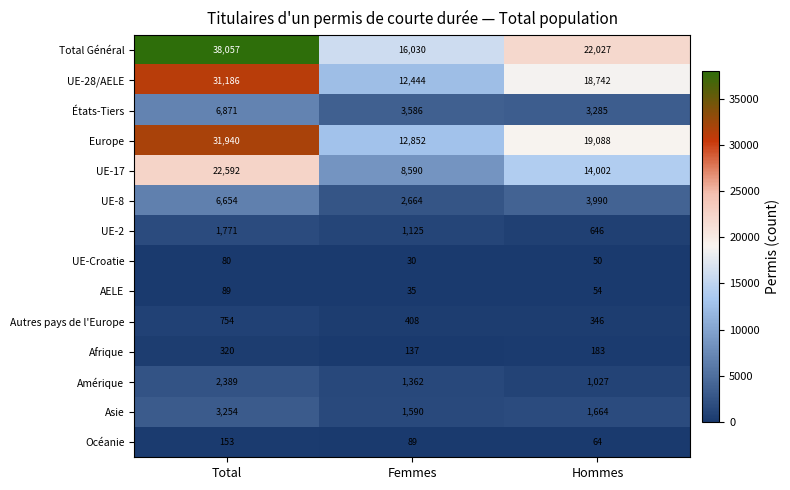

At how many categories does at least one series exceed 5173?

3